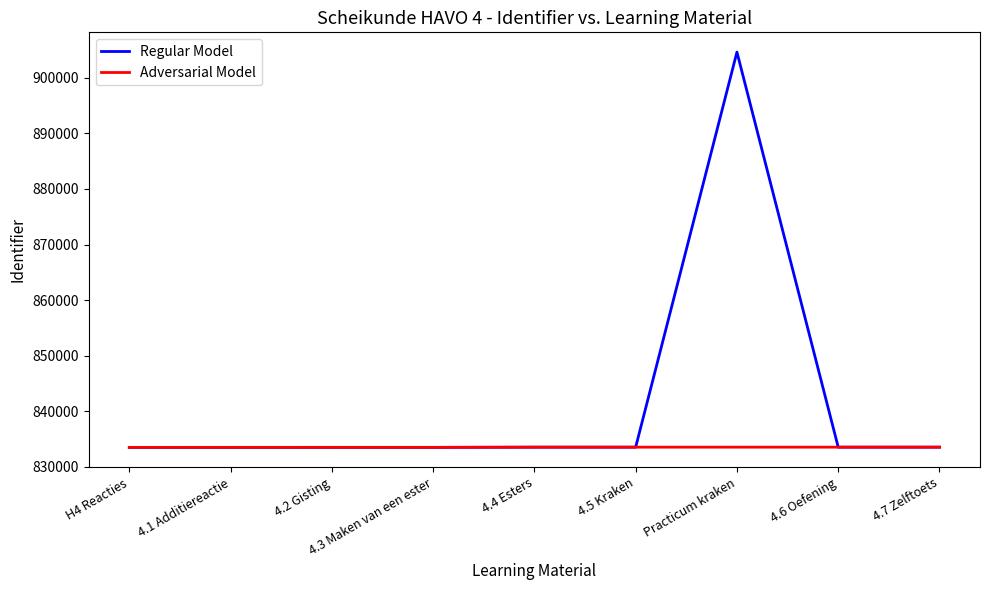

List the series in order of their overall mean, lowest first.

Adversarial Model, Regular Model